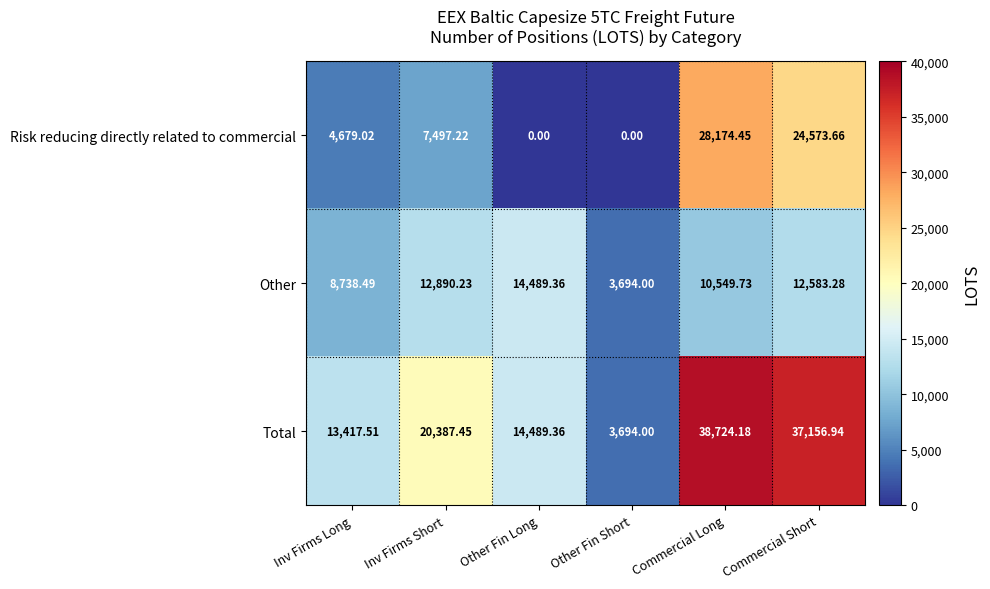

What is the total value across all series at Other Fin Long?

28978.7